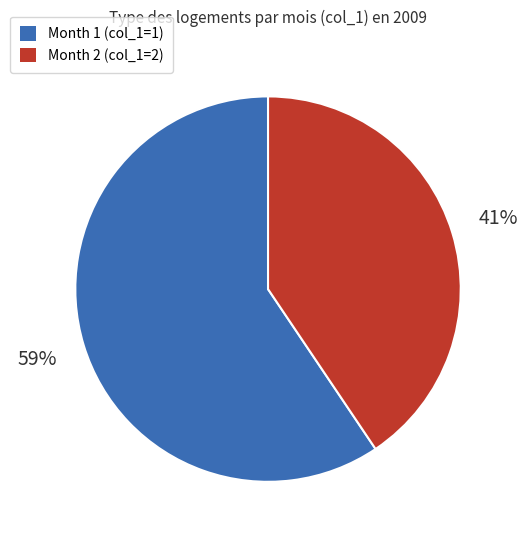

To the nearest percent, what is the average slice percentage?

50%